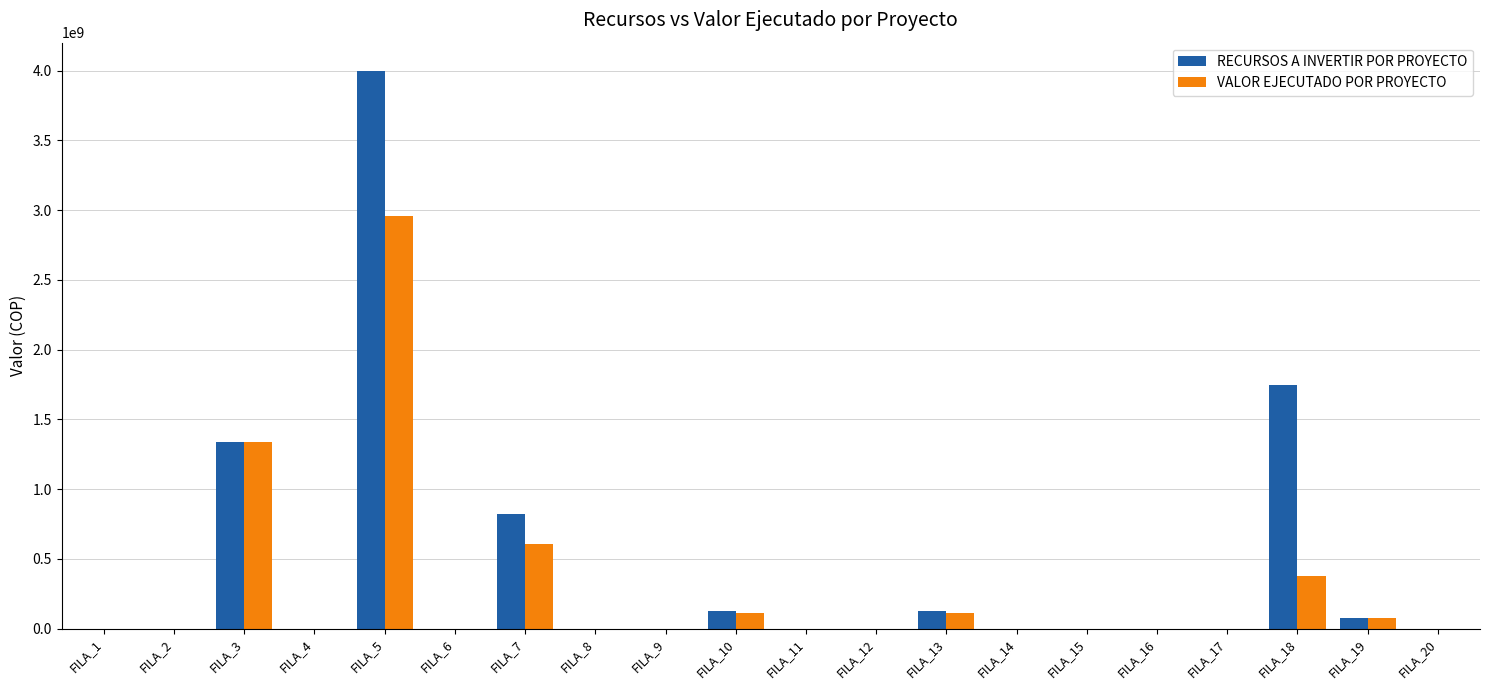

Which series has the largest total across all categories?

RECURSOS A INVERTIR POR PROYECTO